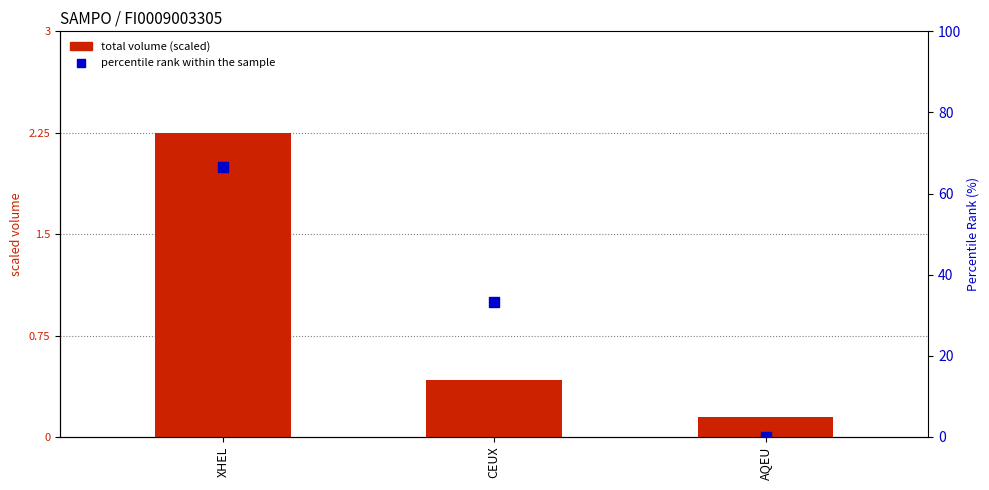

At which category is the sum across all series the highest?

XHEL